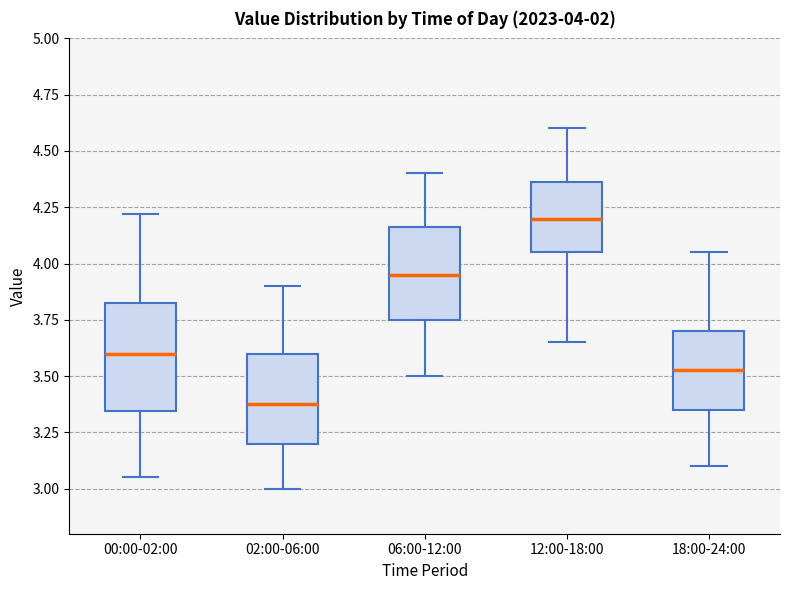

Which box's median line is the highest?

12:00-18:00